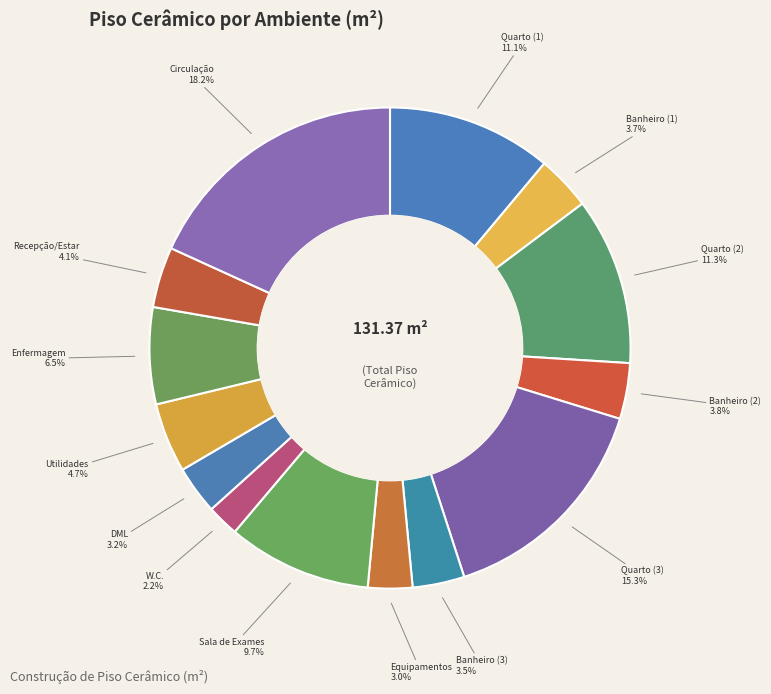

To the nearest percent, what is the average slice percentage?

7%